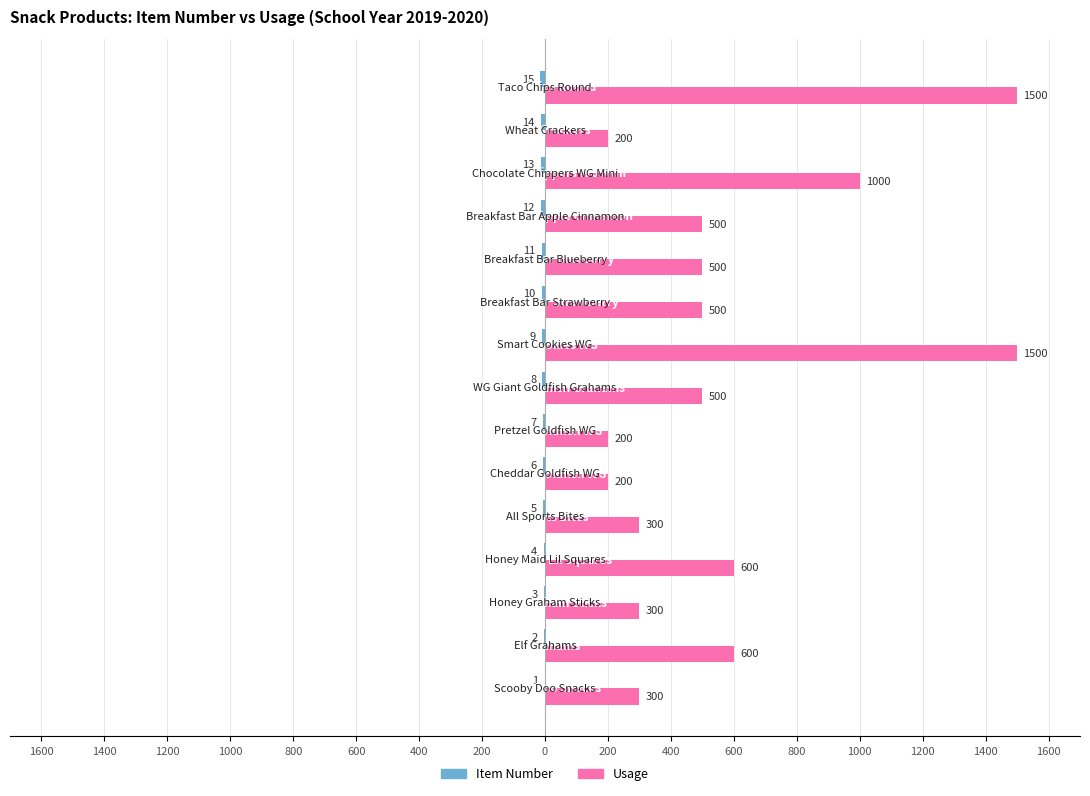

Which series has the largest total across all categories?

Usage